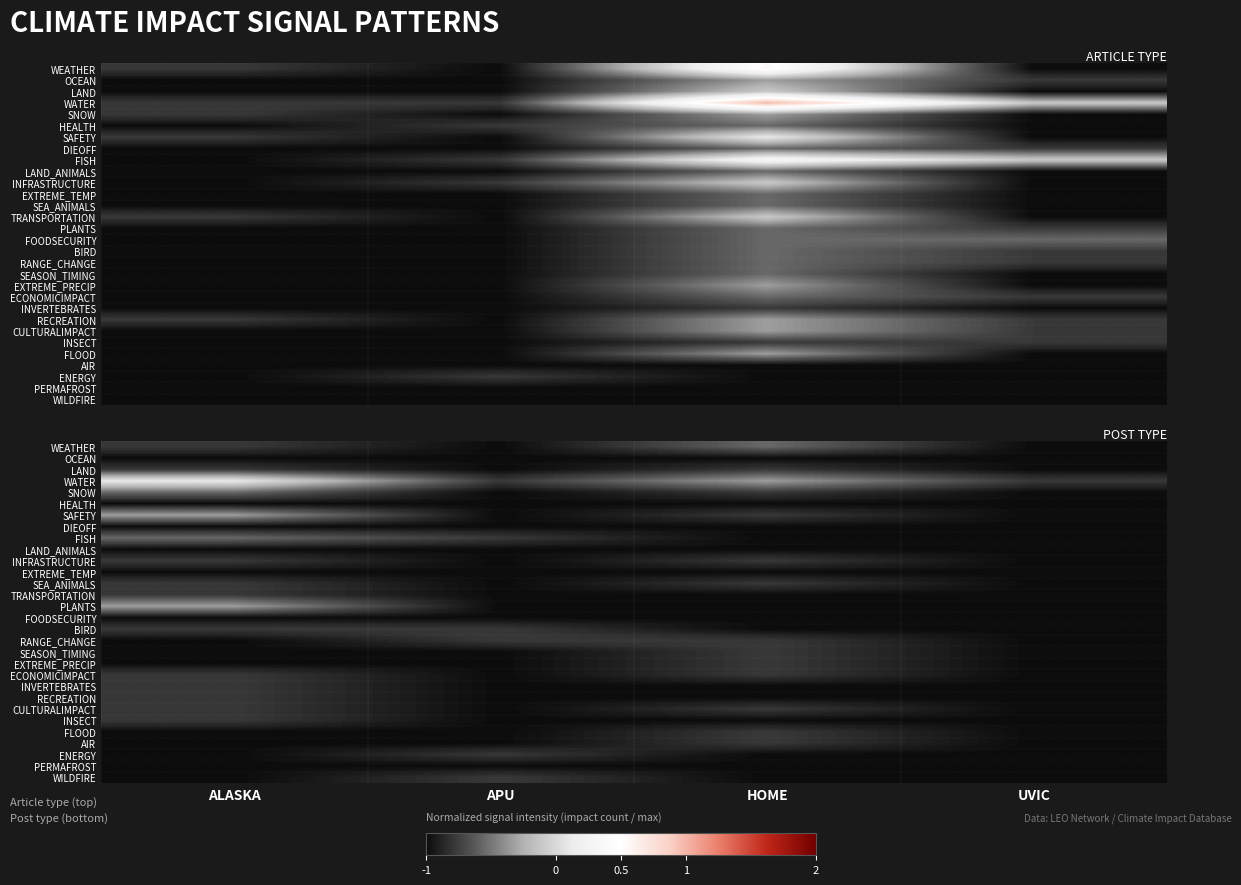

Which category has the lowest value across all series?

APU